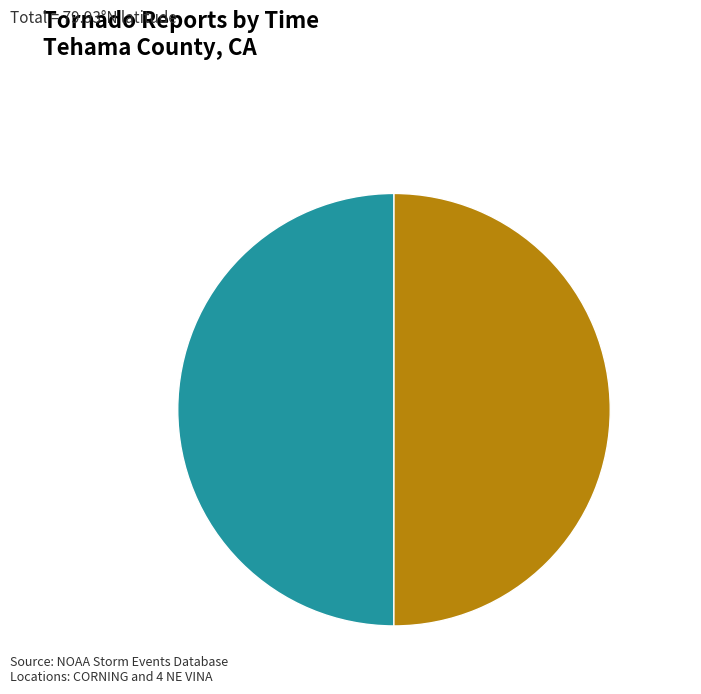

How much of the chart is everything except 2240?

50.0%